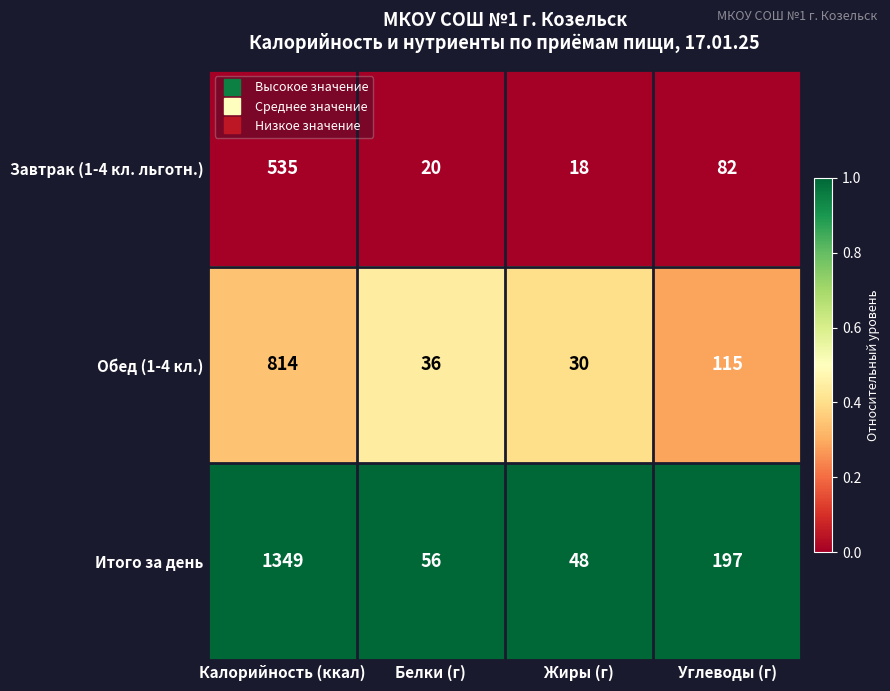

Which series has the largest total across all categories?

Итого за день